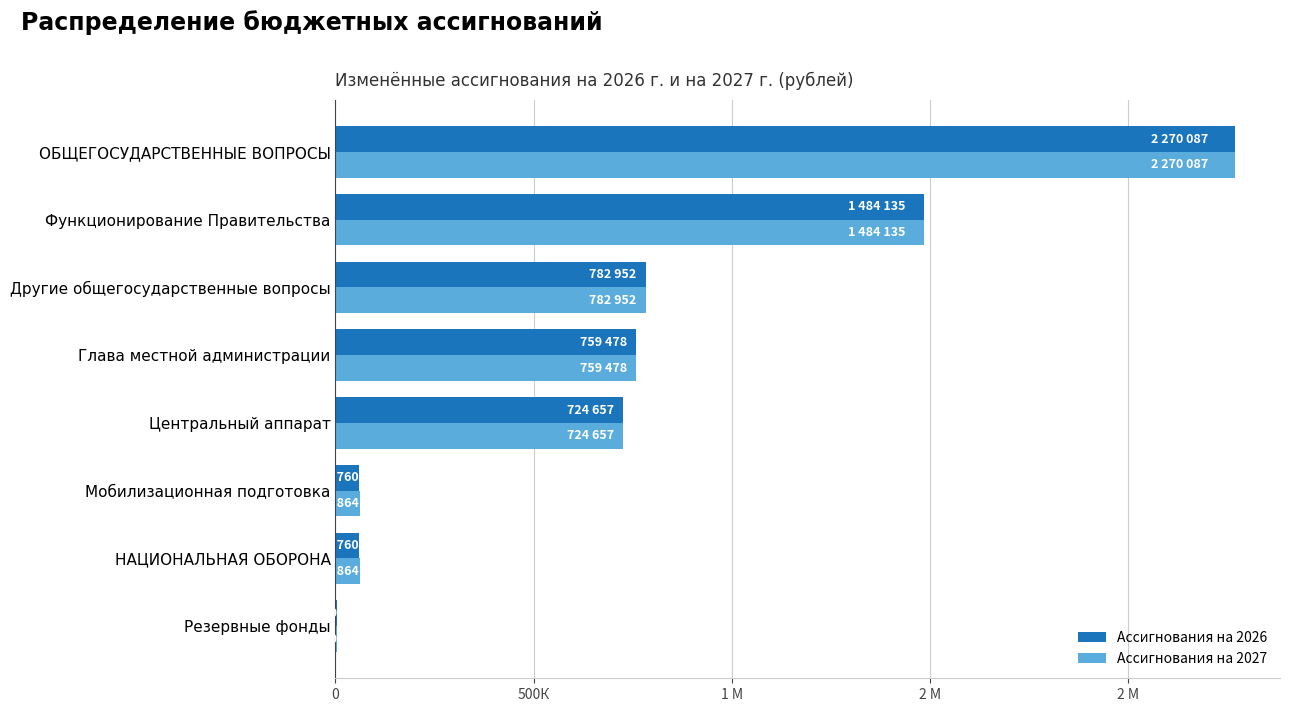

At how many categories does at least one series exceed 284820?

5